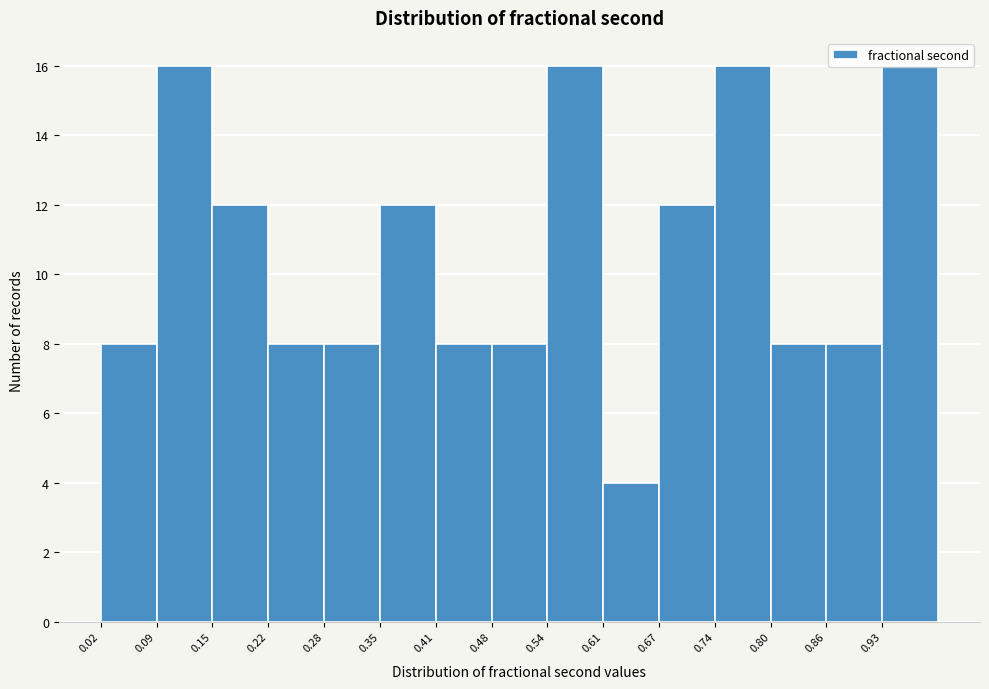

Reading left to right, list every bar in this chart as the range it spans on the x-axis followed by its height. Neither the bar edges nor the heights are printed on the chart, so give them approximately, as read against the axes.

0.02 to 0.09: 8
0.09 to 0.15: 16
0.15 to 0.22: 12
0.22 to 0.28: 8
0.28 to 0.35: 8
0.35 to 0.41: 12
0.41 to 0.48: 8
0.48 to 0.54: 8
0.54 to 0.61: 16
0.61 to 0.67: 4
0.67 to 0.74: 12
0.74 to 0.80: 16
0.80 to 0.86: 8
0.86 to 0.93: 8
0.93 to 0.99: 16